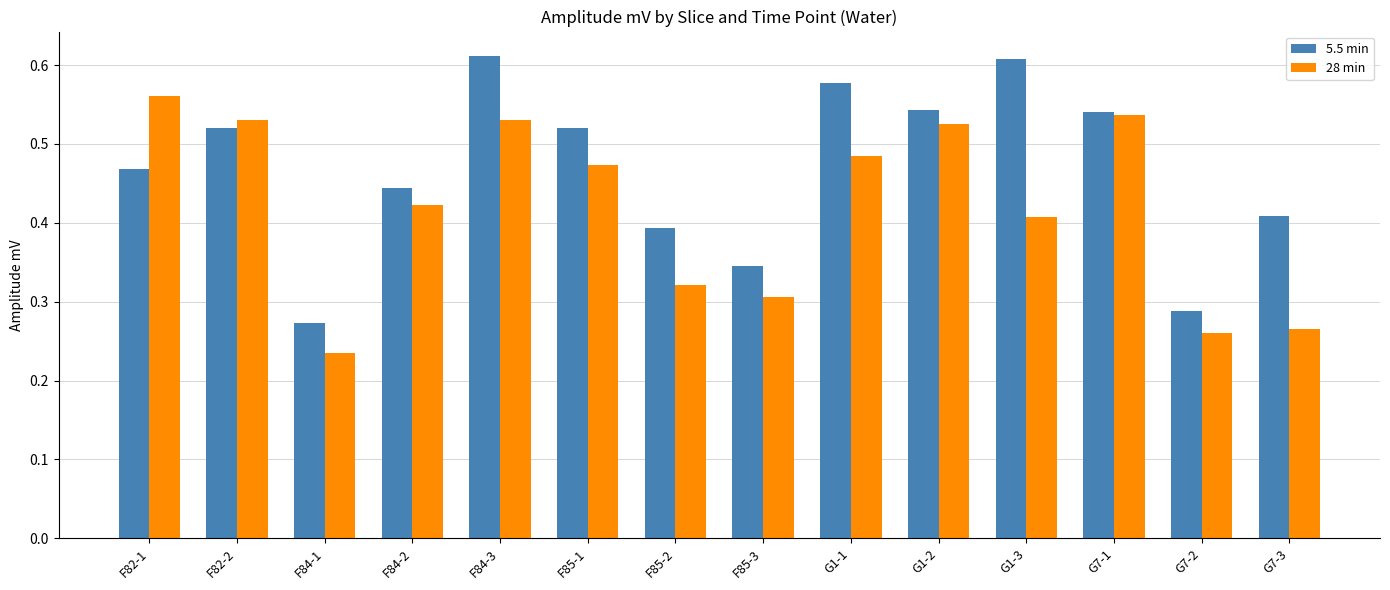

At which category is the sum across all series the highest?

F84-3